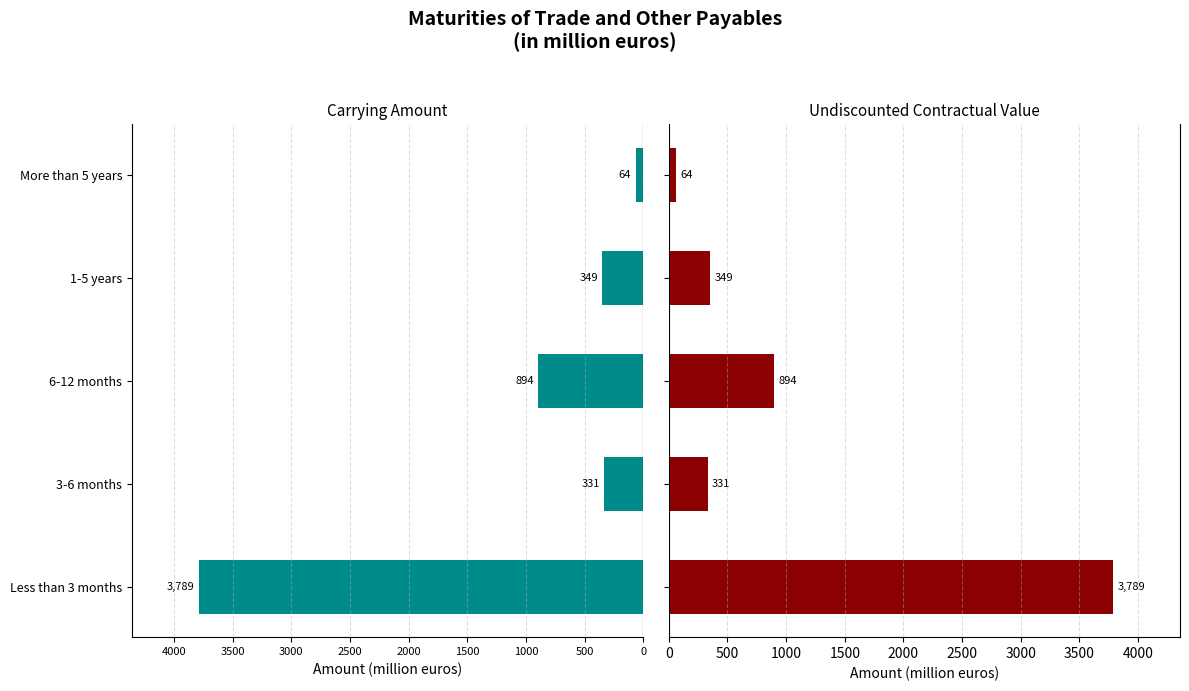

Which series has the largest total across all categories?

UNDISCOUNTED CONTRACTUAL VALUE